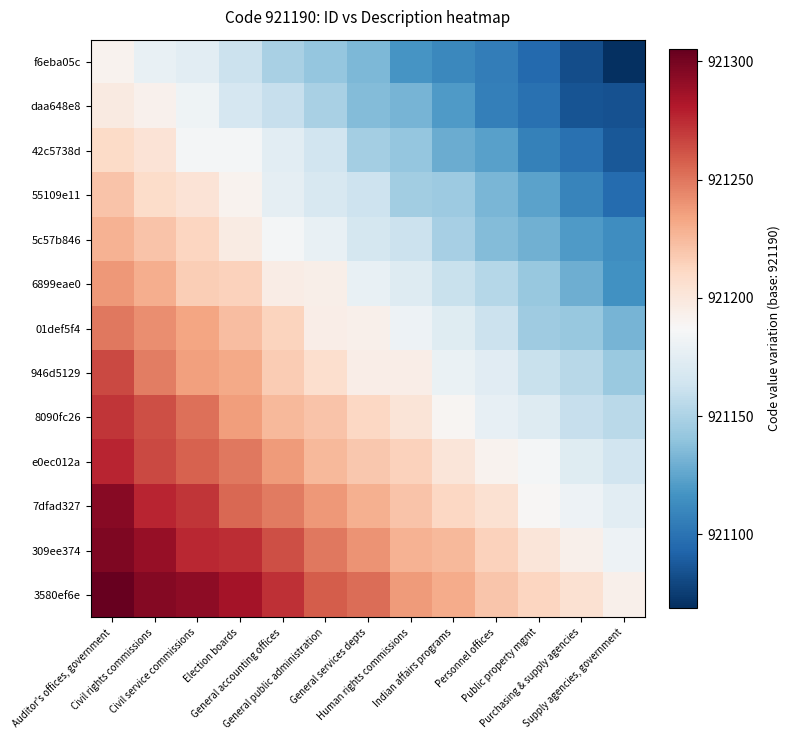

What is the spread (max minus min) of values at Auditor's offices, government?

114